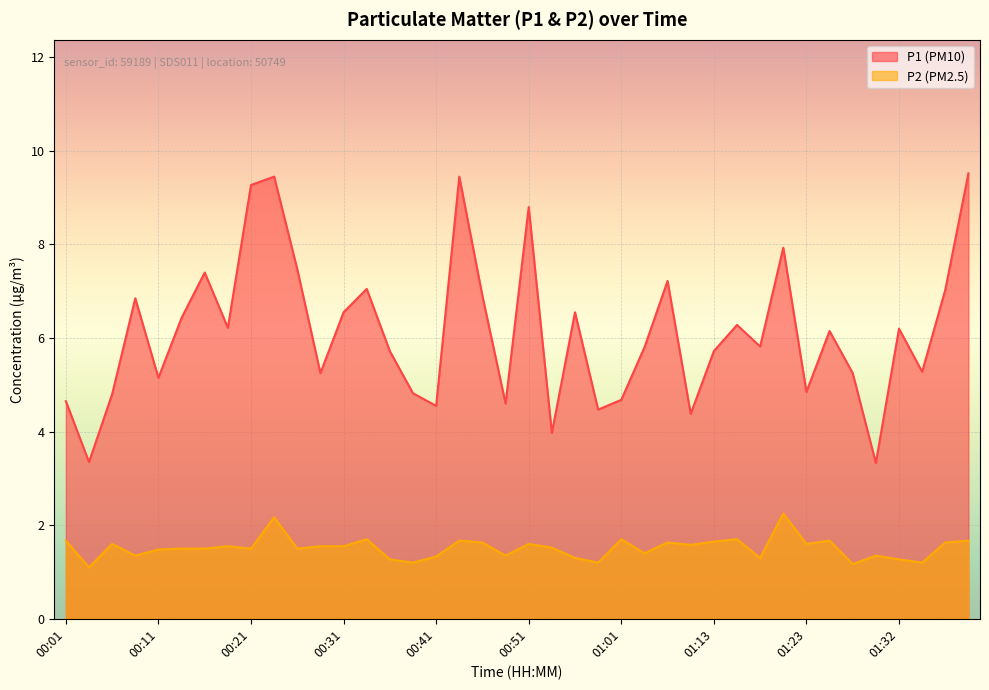

Which has a higher value, 01:13 or 00:43?

00:43